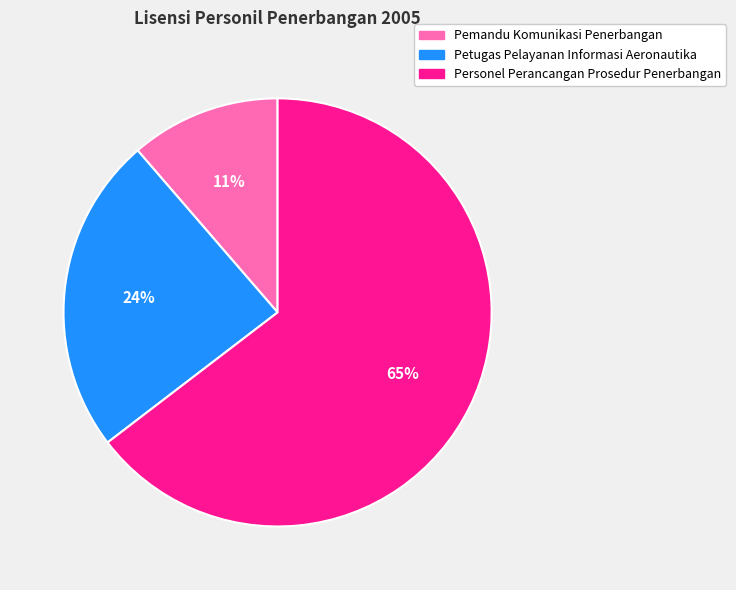

Is it true that Personel Perancangan Prosedur Penerbangan is 65% of the pie?

True